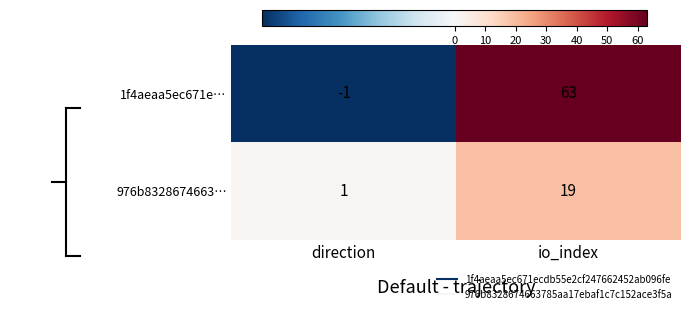

The value of 1f4aeaa5ec671e… at io_index is 63. True or false?

True